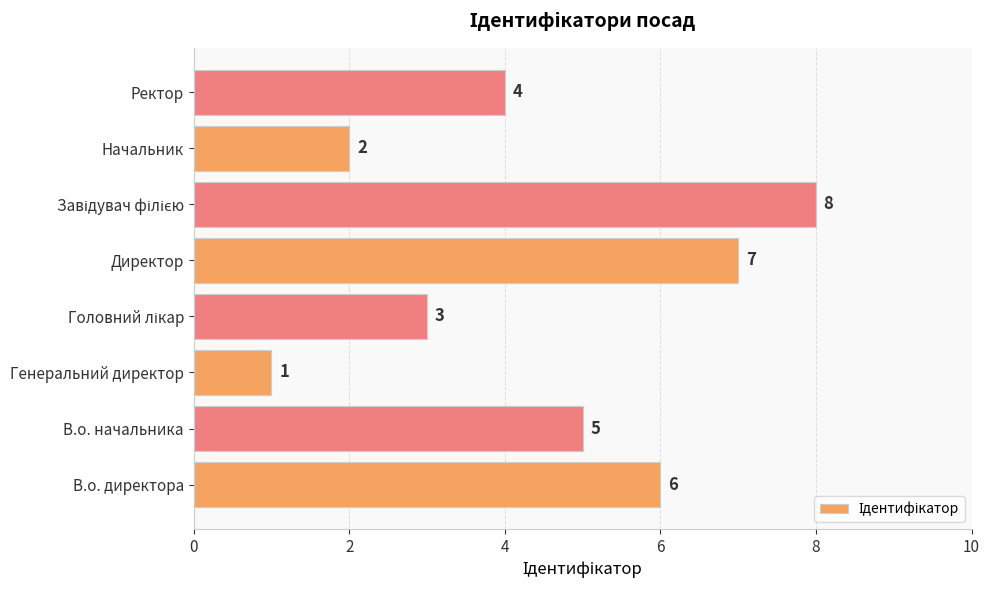

Reading bottom to top, list all the values displayed in this chart.

6	5	1	3	7	8	2	4